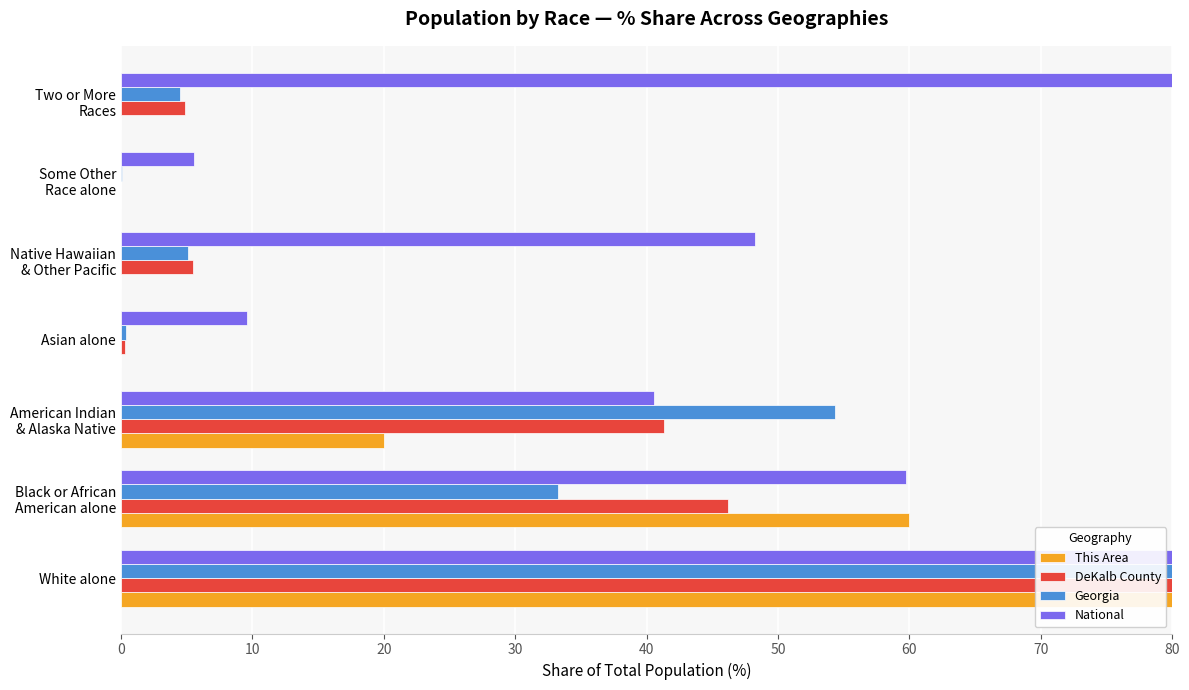

Does the chart contain stacked bars?

No